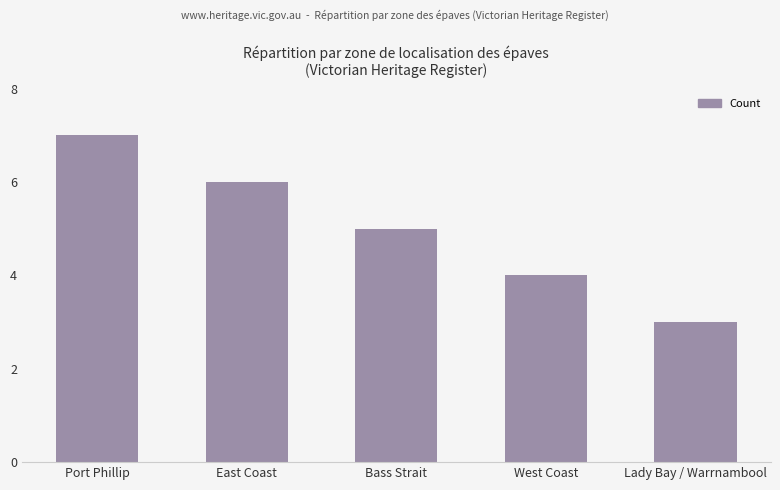

How many distinct data groups are displayed?

1